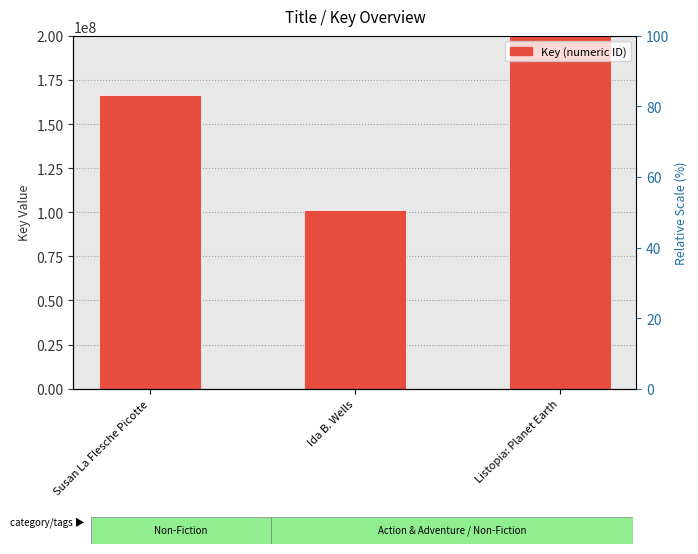

Reading right to left, transcribe all the data shown in this chart.

Listopia: Planet Earth=561741536	Ida B. Wells=101099293	Susan La Flesche Picotte=166408196